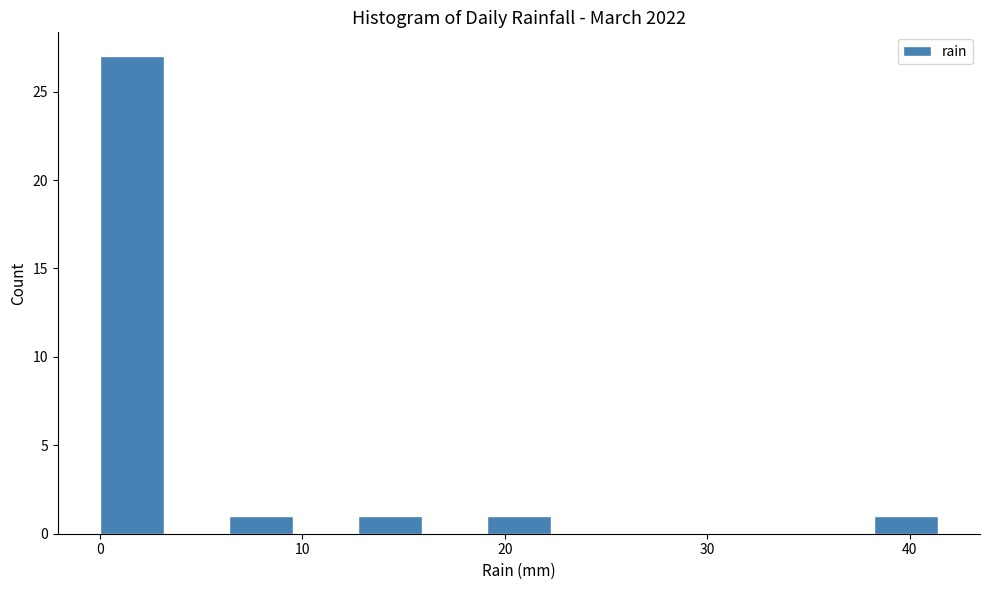

Read against the x-axis, roughly where is the centre of the tallest bar?

2